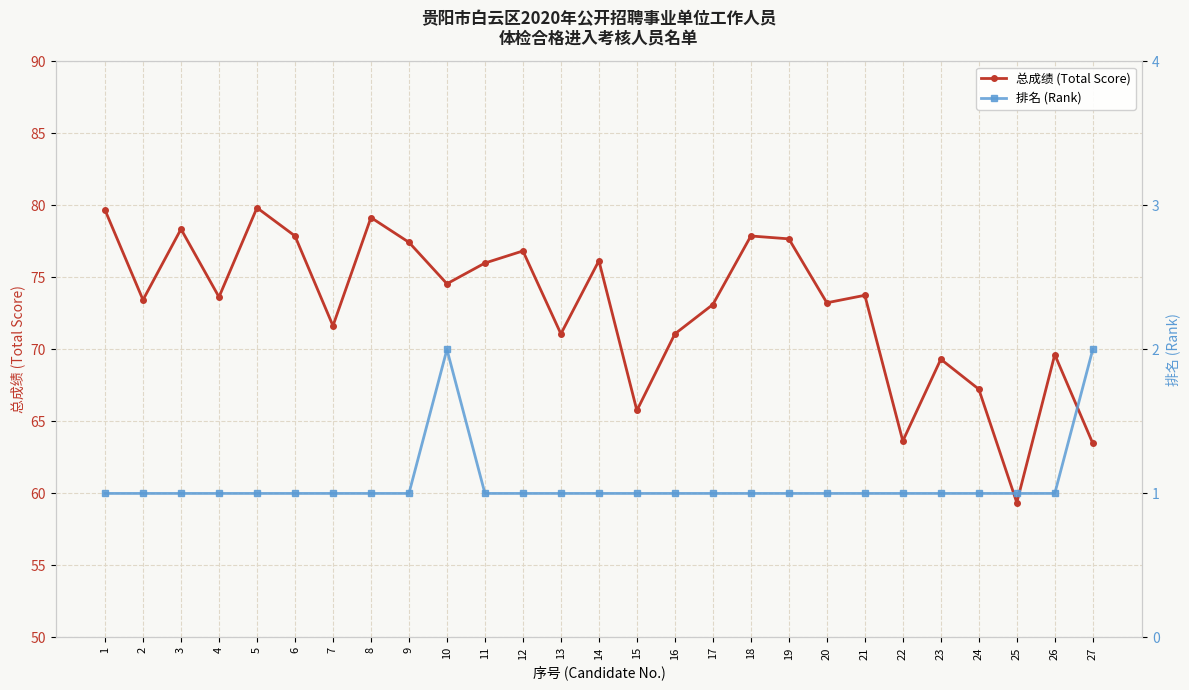

Where is 总成绩 (Total Score) nearest to the value 69?

23